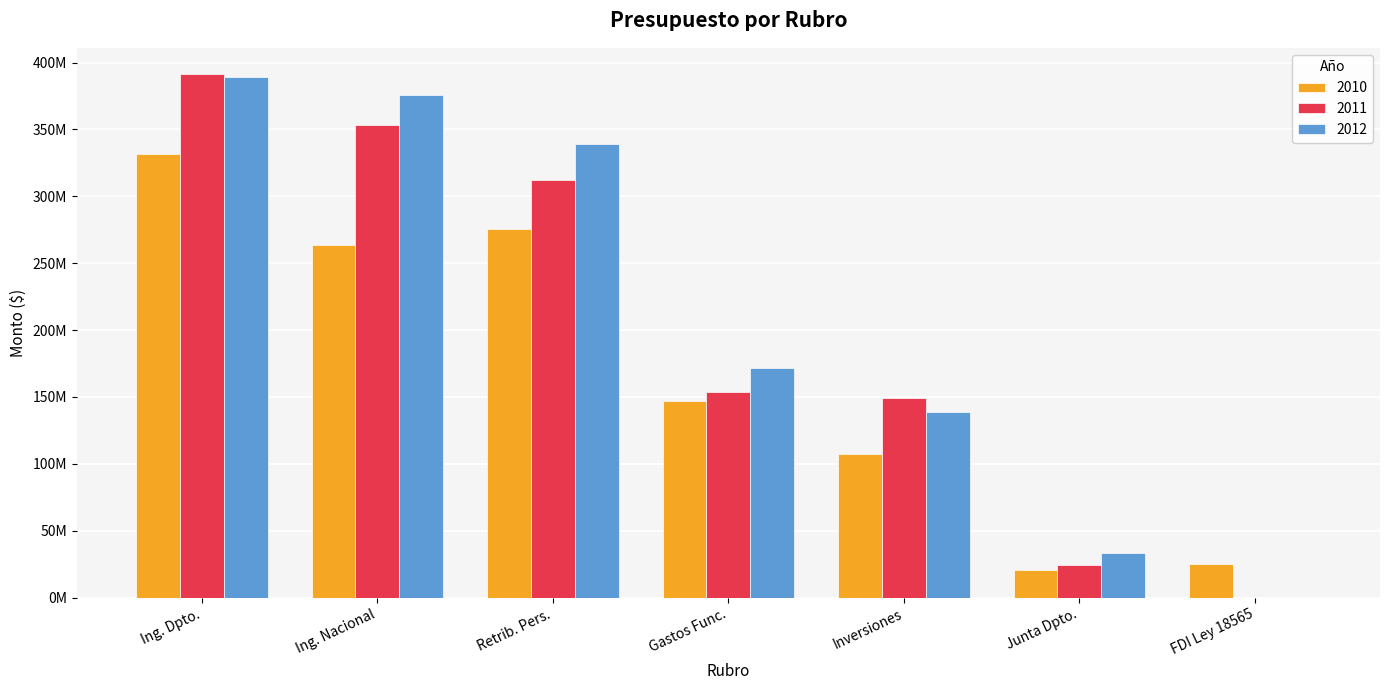

What is the sum of all 2011 values?

1384558136